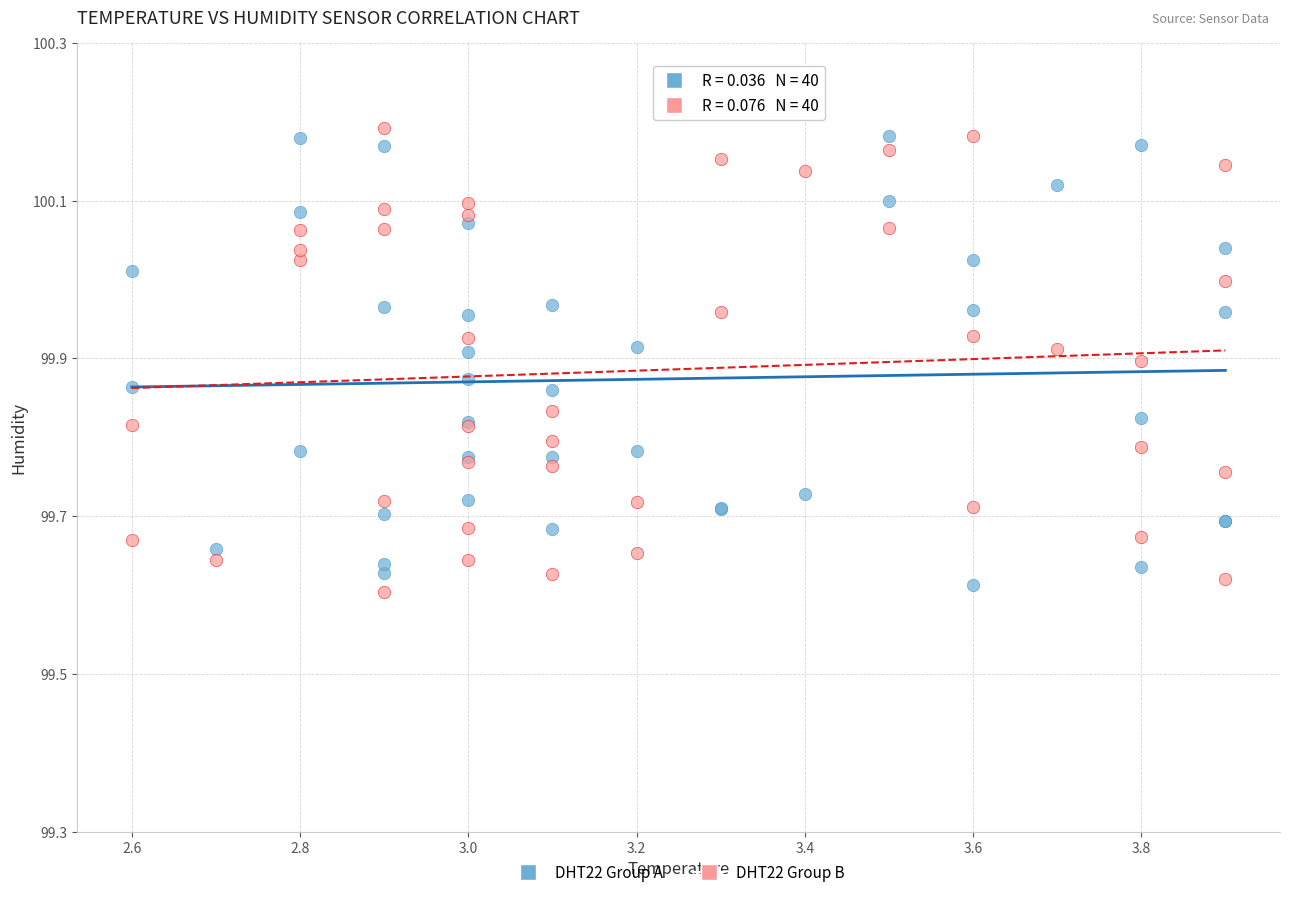

Which series has the widest spread of Y values?

DHT22 Group B